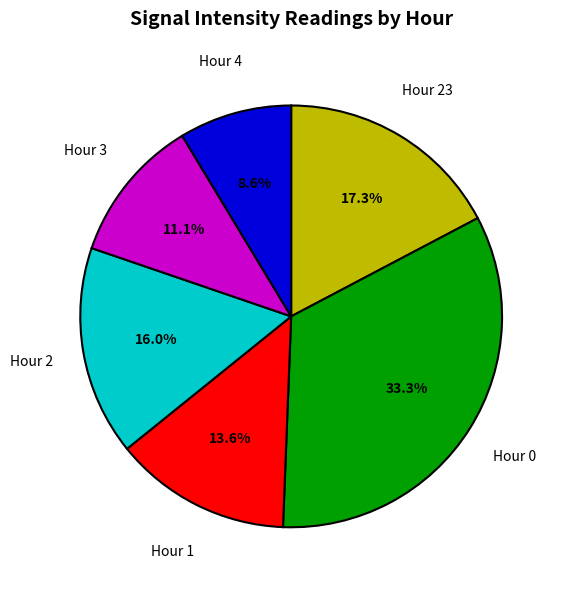

Combined, do Hour 3 and Hour 1 account for over 50%?

No